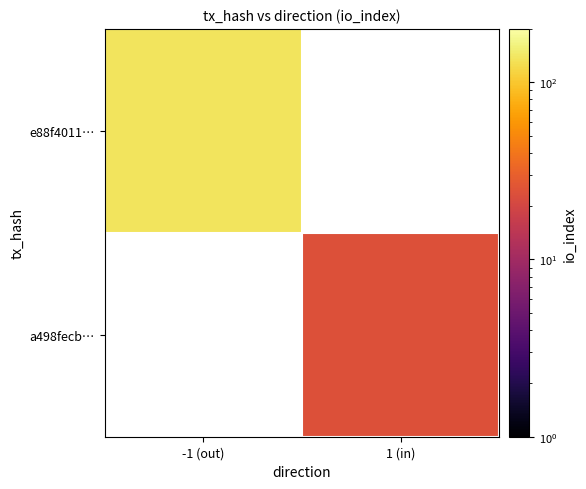

Between 1 (in) and -1 (out), which is larger?

-1 (out)